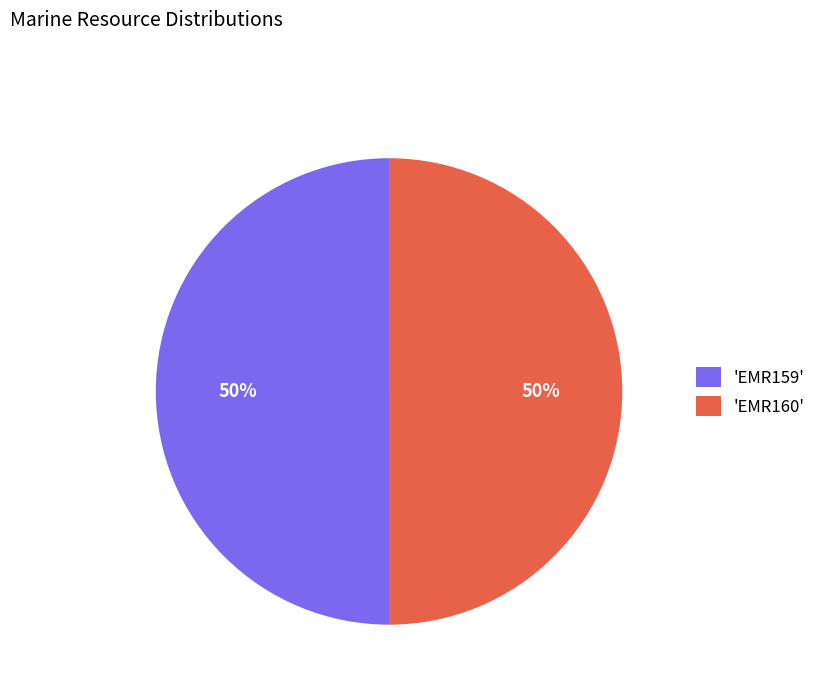

How many slices are in this pie chart?

2